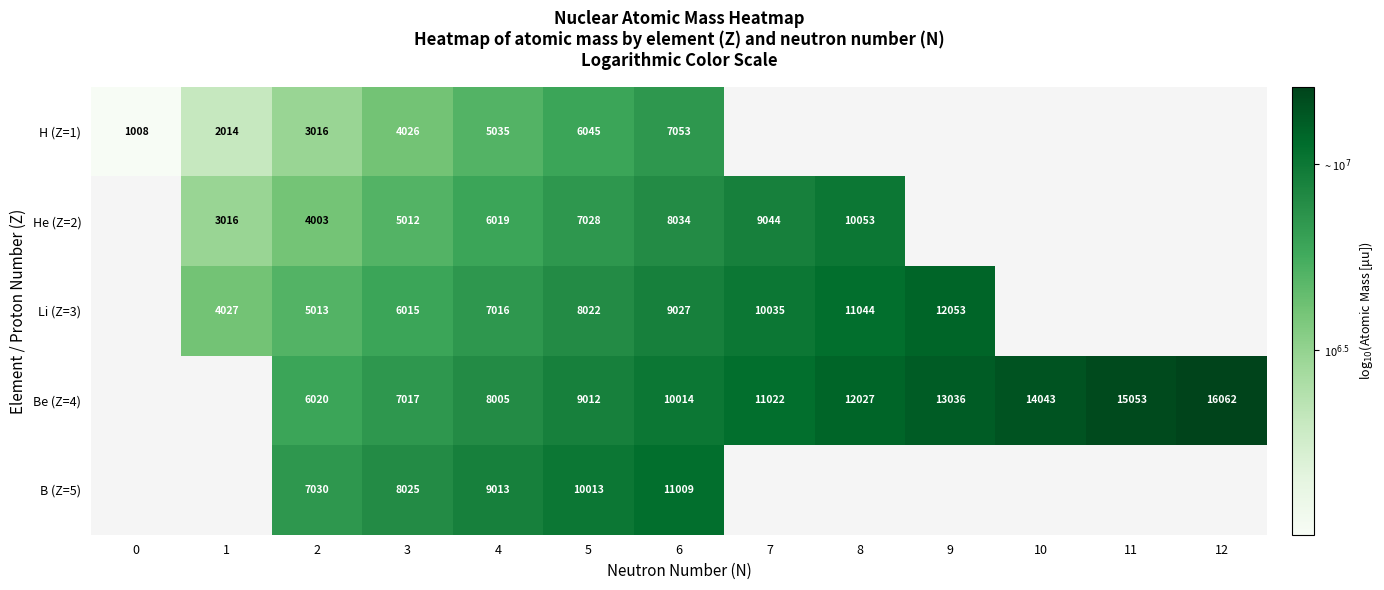

At how many categories does at least one series exceed 6?

13